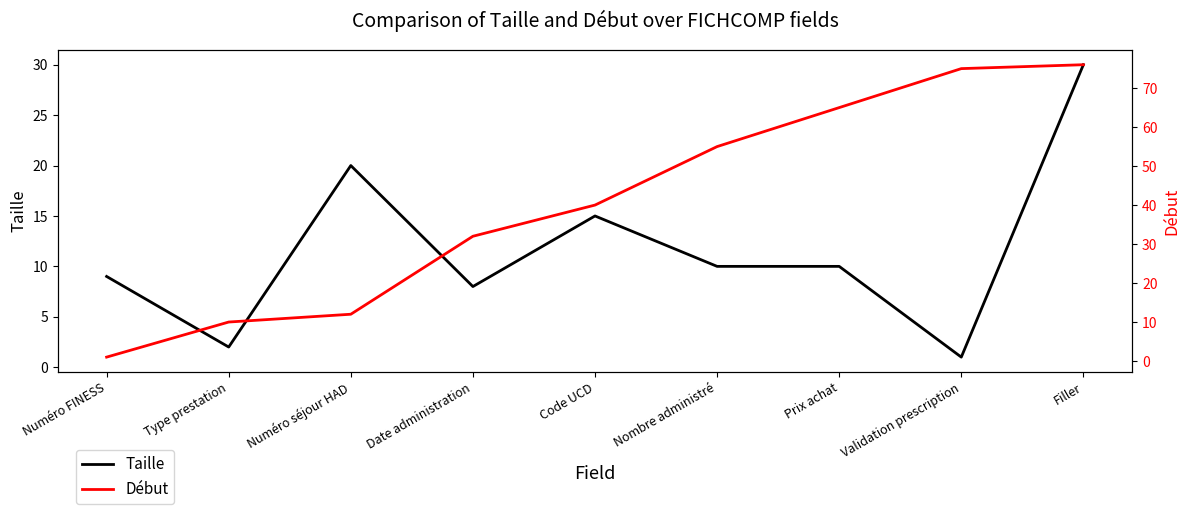

What position from the left is Numéro FINESS?

1